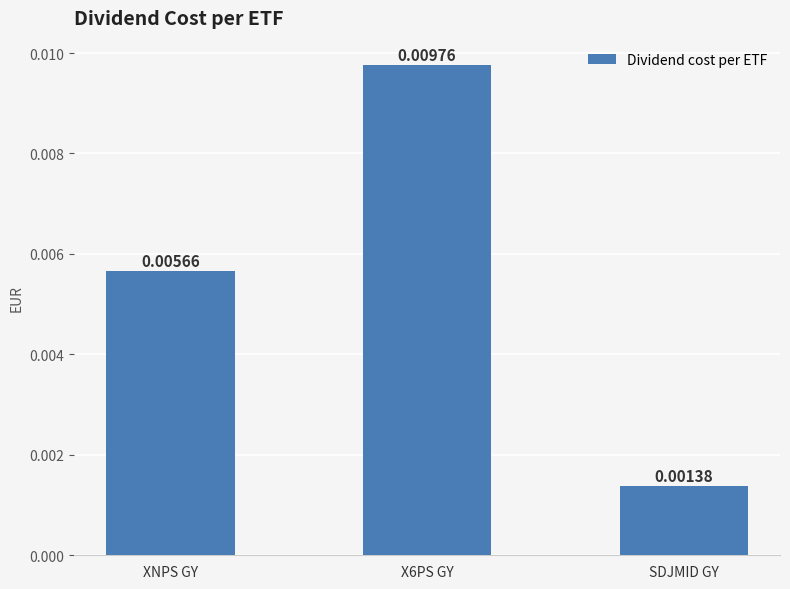

At which category does the chart reach its minimum across all series?

SDJMID GY